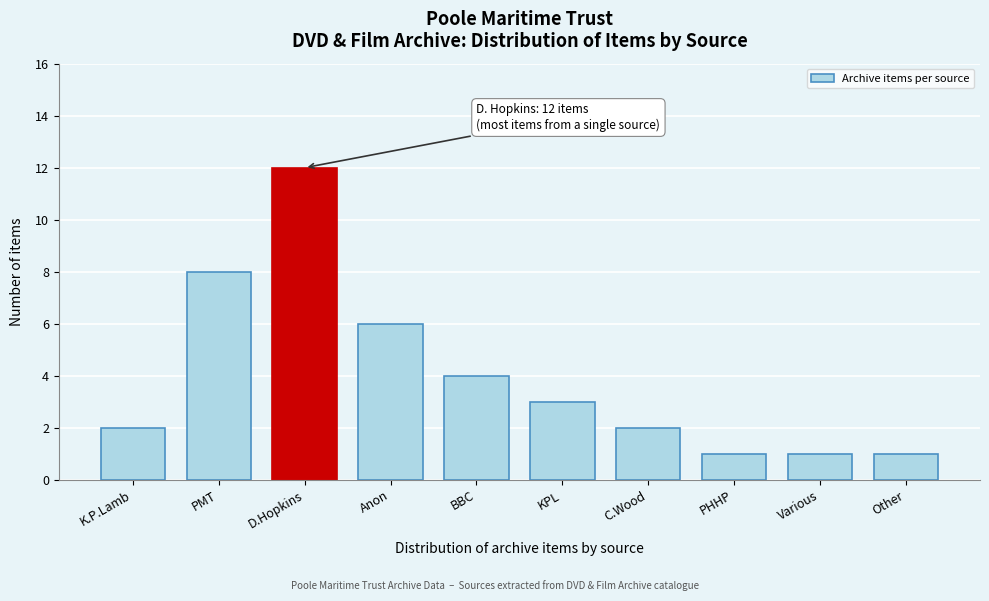

Reading left to right, what are all the values shown in this chart?

K.P.Lamb=2	PMT=8	D.Hopkins=12	Anon=6	BBC=4	KPL=3	C.Wood=2	PHHP=1	Various=1	Other=1